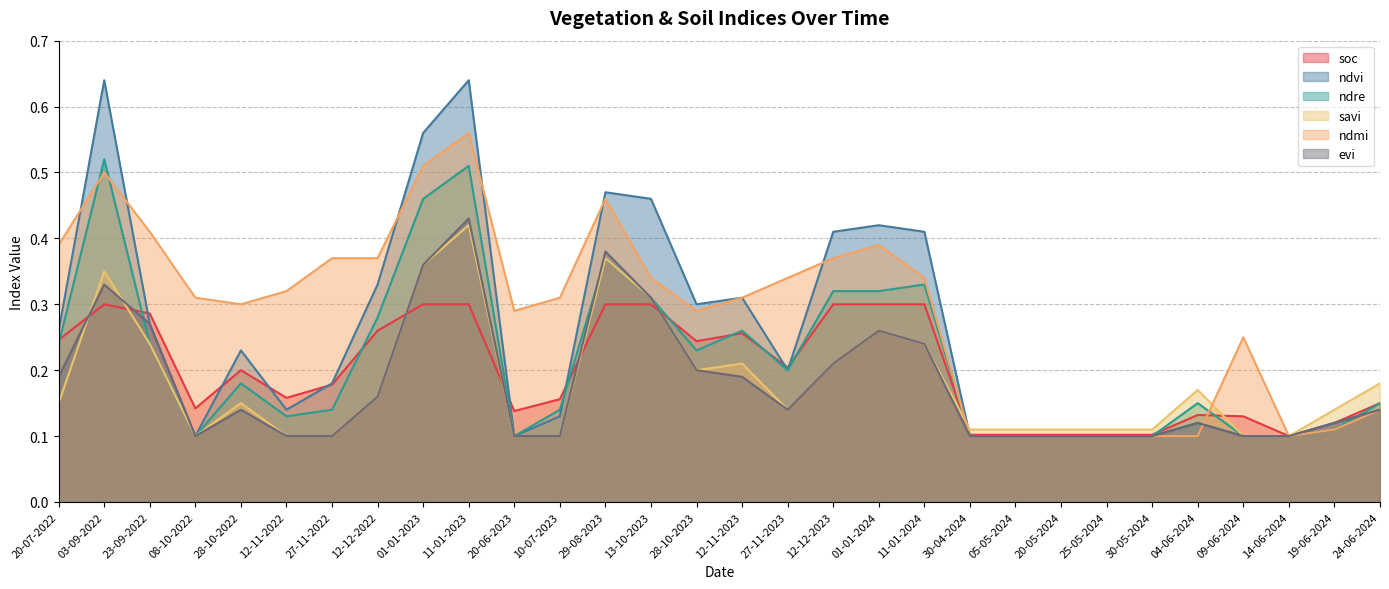

Where is the first local maximum for ndmi?

03-09-2022